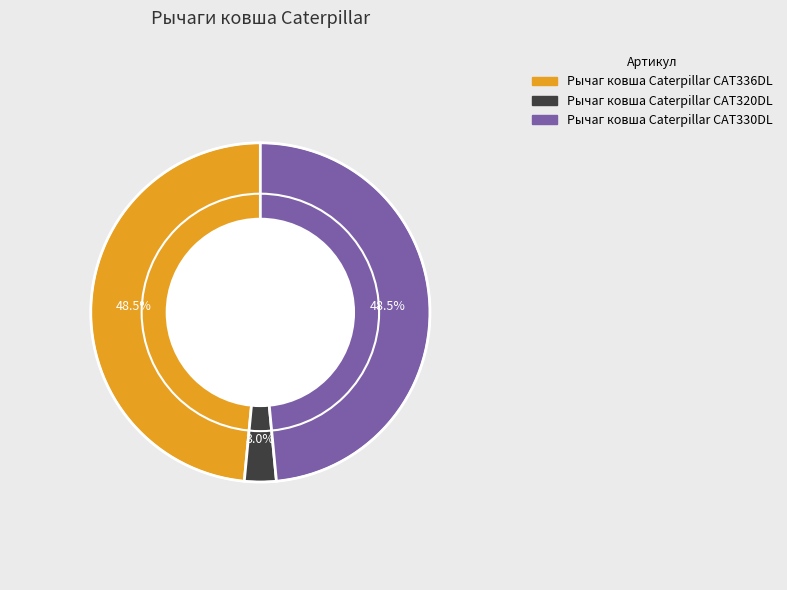

To the nearest percent, what portion does Рычаг ковша Caterpillar CAT320DL represent?

3%